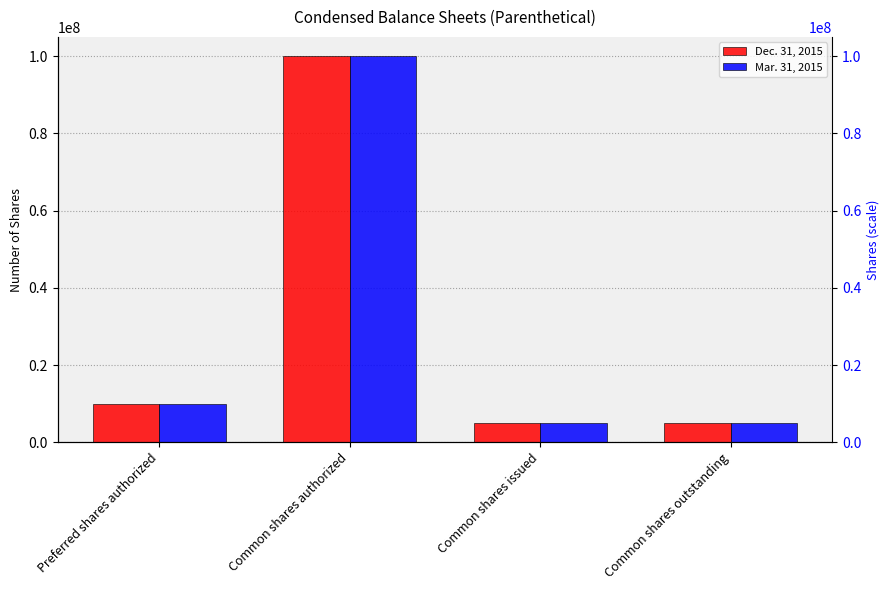

Which has a higher value, Common shares issued or Common shares authorized?

Common shares authorized